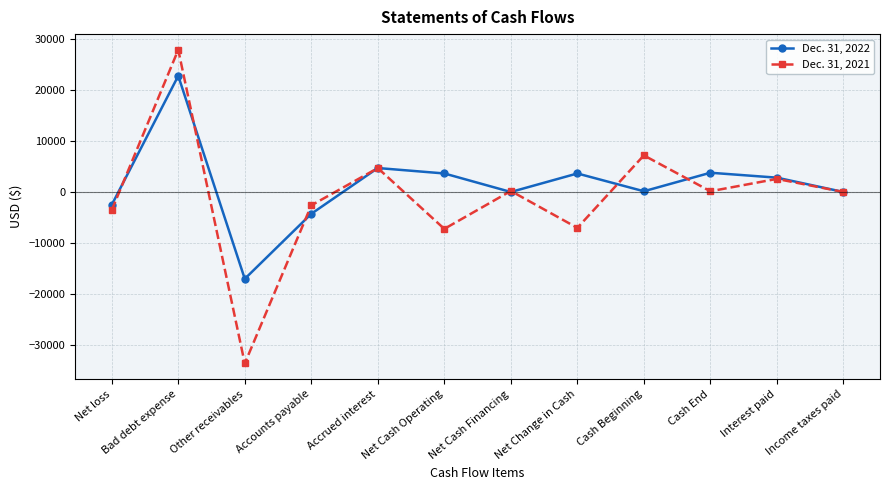

What is the minimum value shown in the chart?

-33673